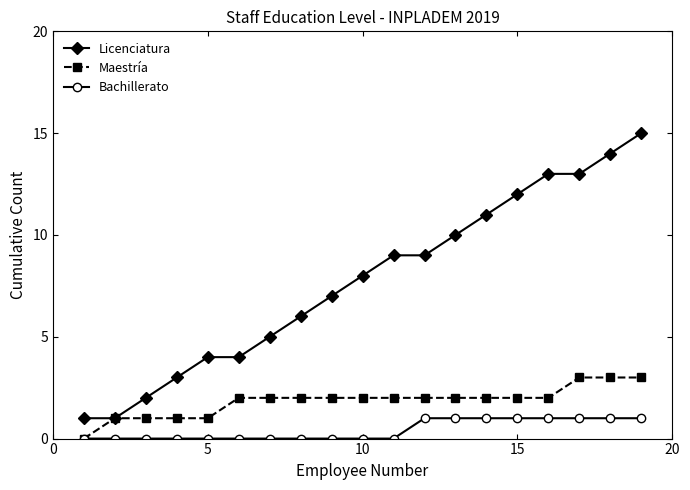

Which series has the largest range (max minus min)?

Licenciatura